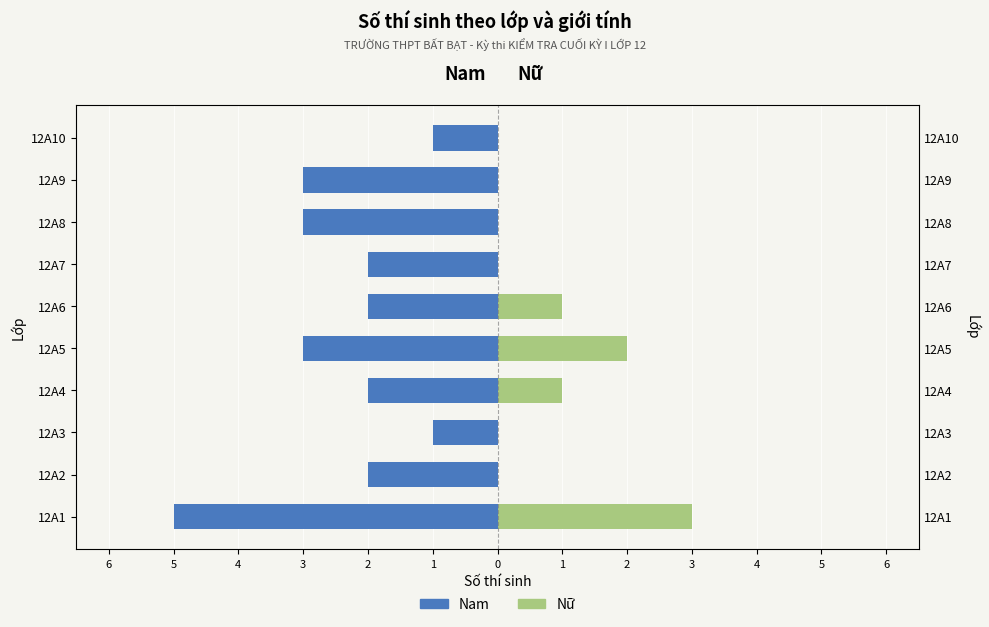

Reading left to right, extract all data points from this chart.

Nam: -5	-2	-1	-2	-3	-2	-2	-3	-3	-1
Nữ: 3	0	0	1	2	1	0	0	0	0